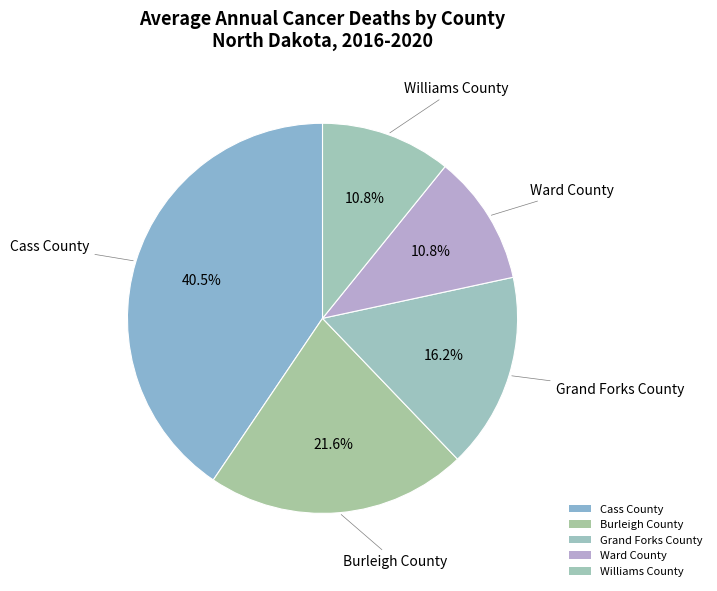

Count the number of slices in the pie.

5